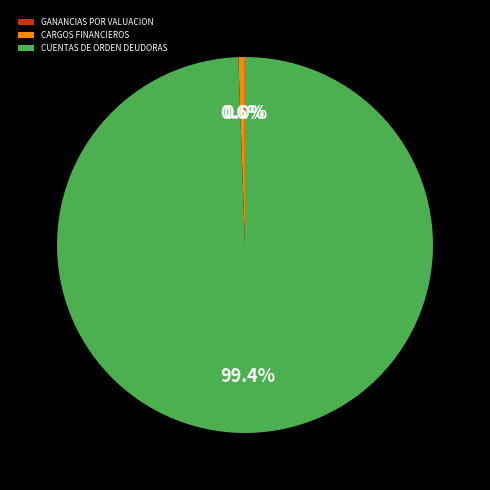

Which has a higher value, CUENTAS DE ORDEN DEUDORAS or CARGOS FINANCIEROS?

CUENTAS DE ORDEN DEUDORAS